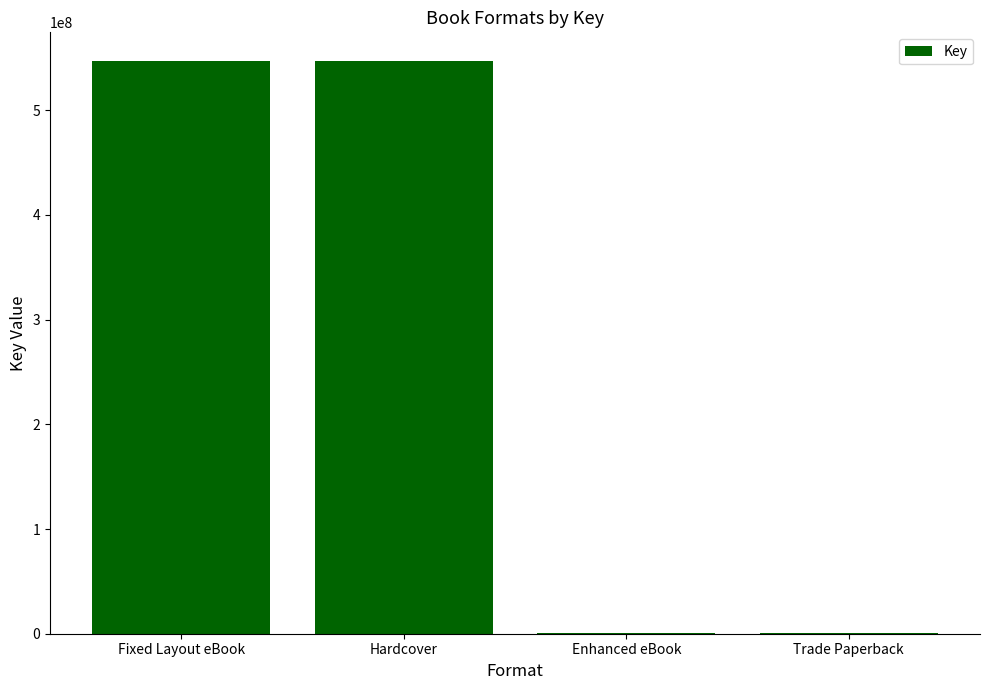

At which label is the value closest to 273622674?

Fixed Layout eBook